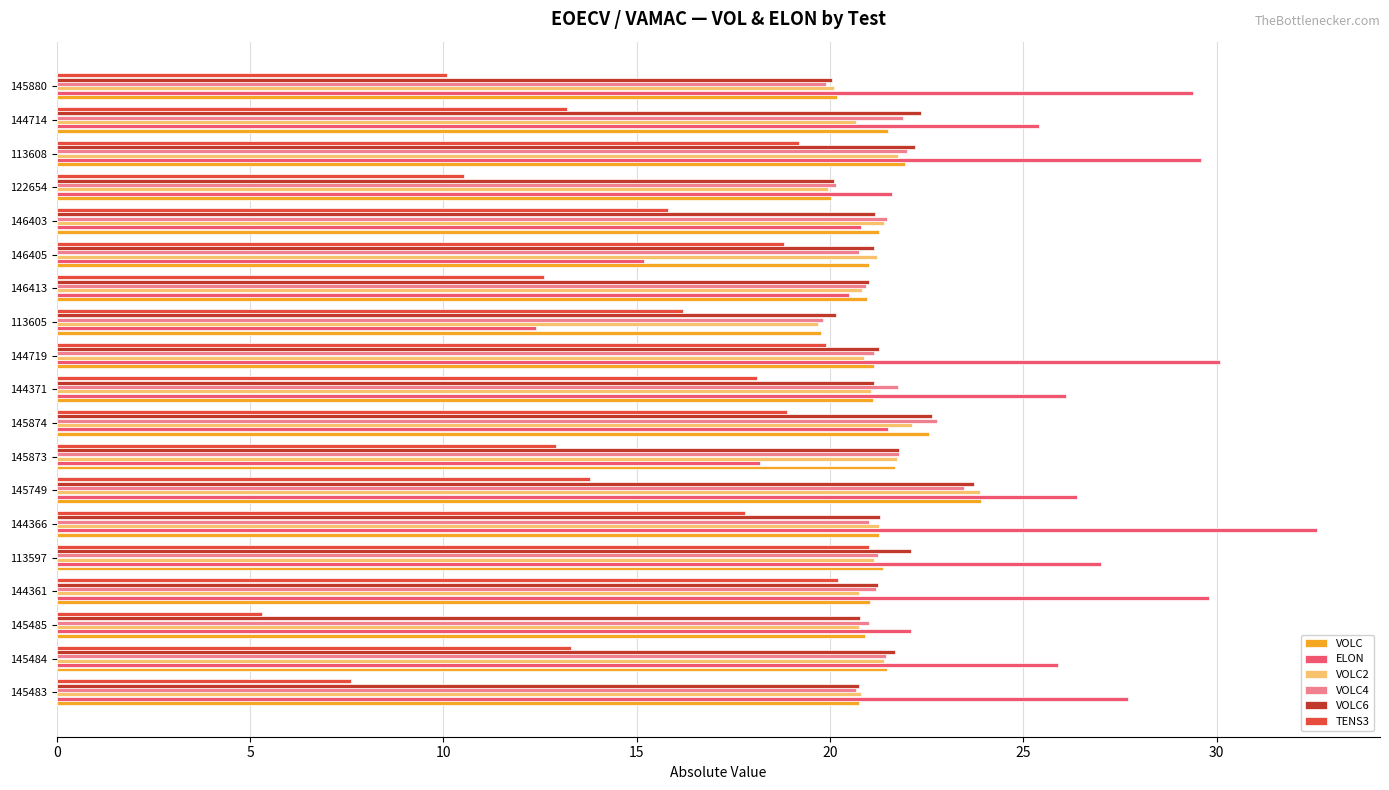

What are all the series names shown in the legend?

VOLC, ELON, VOLC2, VOLC4, VOLC6, TENS3